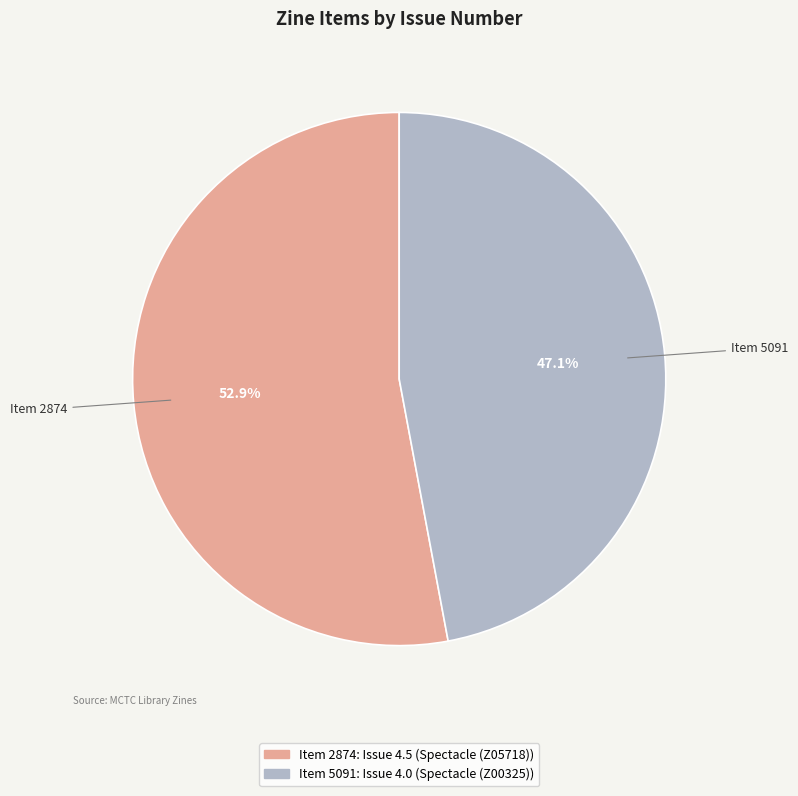

Is there any slice that represents more than half of the pie?

Yes